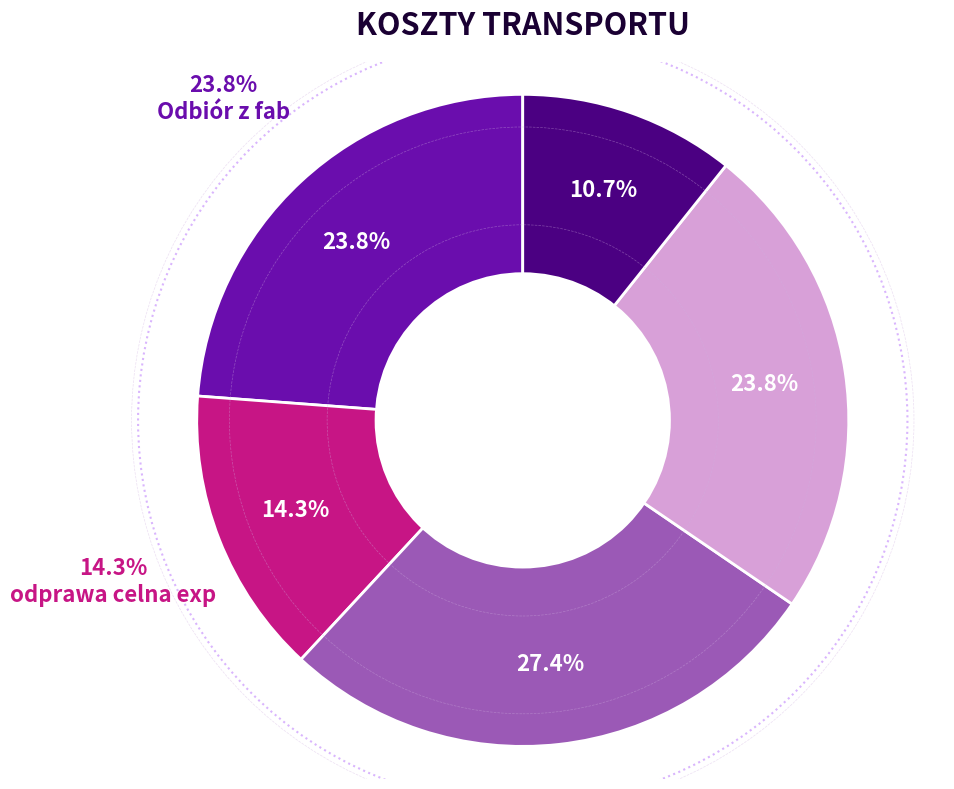

Do opłata doku and Fracht together represent more than half of the pie?

Yes